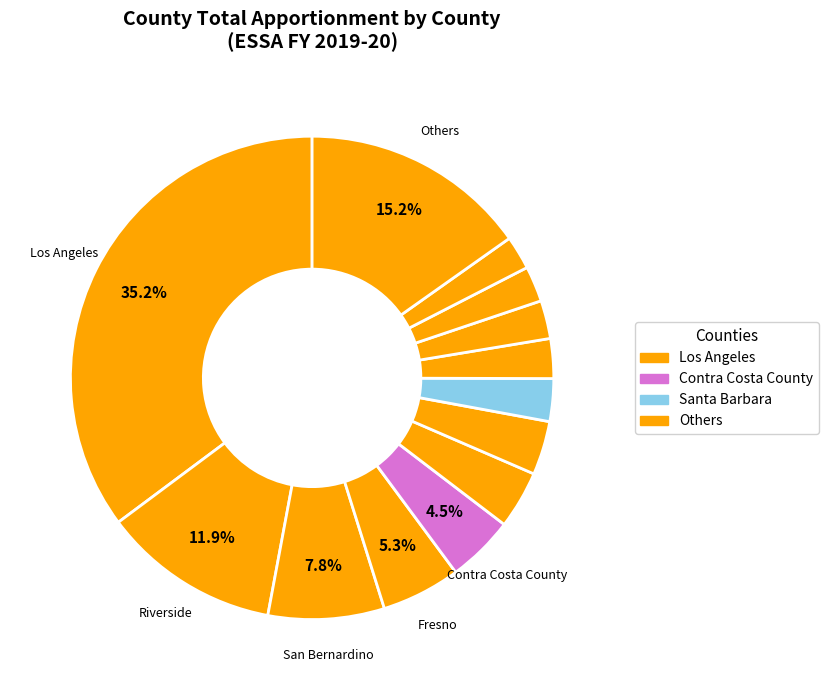

How many segments does this pie chart have?

13